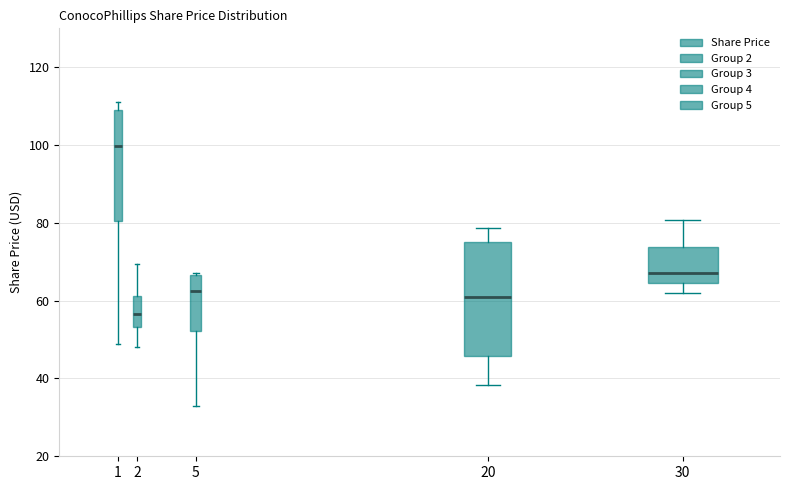

Where does the lower whisker of the box at x = 5 end on the y-axis? The values are not printed on the chart, so give them approximately, as read against the axis.

32